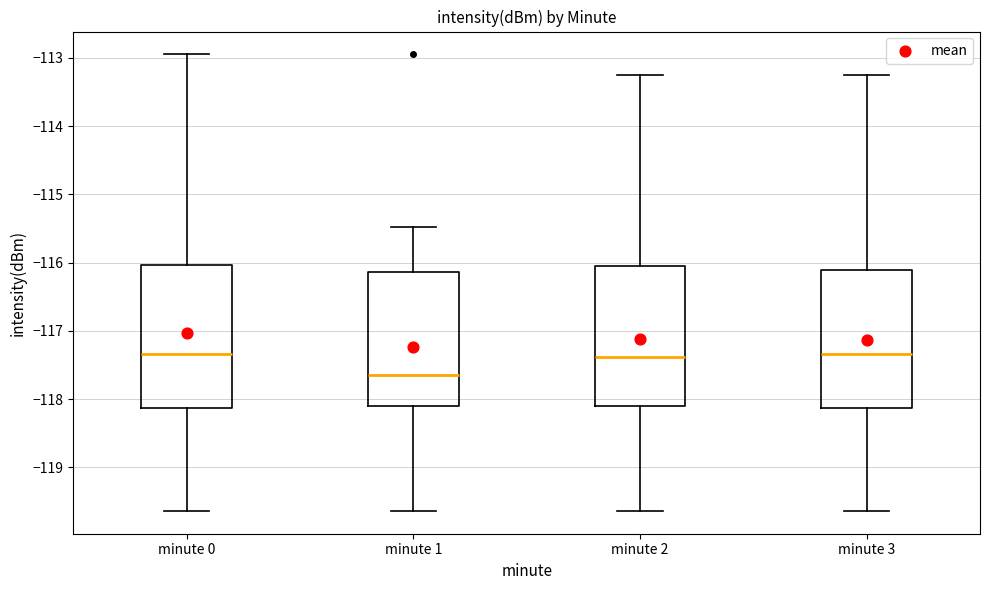

Where does the median line of the box for minute 2 sit on the y-axis? The values are not printed on the chart, so give them approximately, as read against the axis.

-117.4